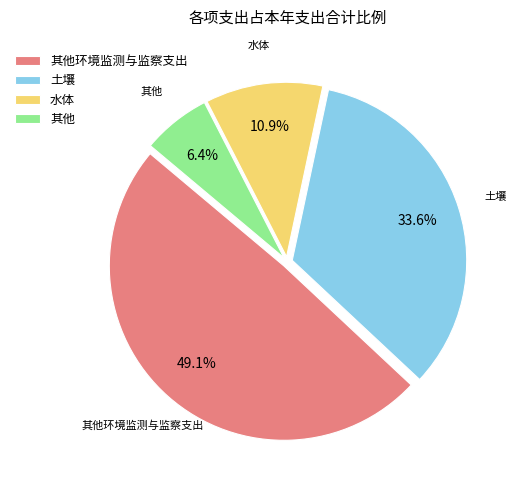

Which category has the biggest portion of the pie?

其他环境监测与监察支出